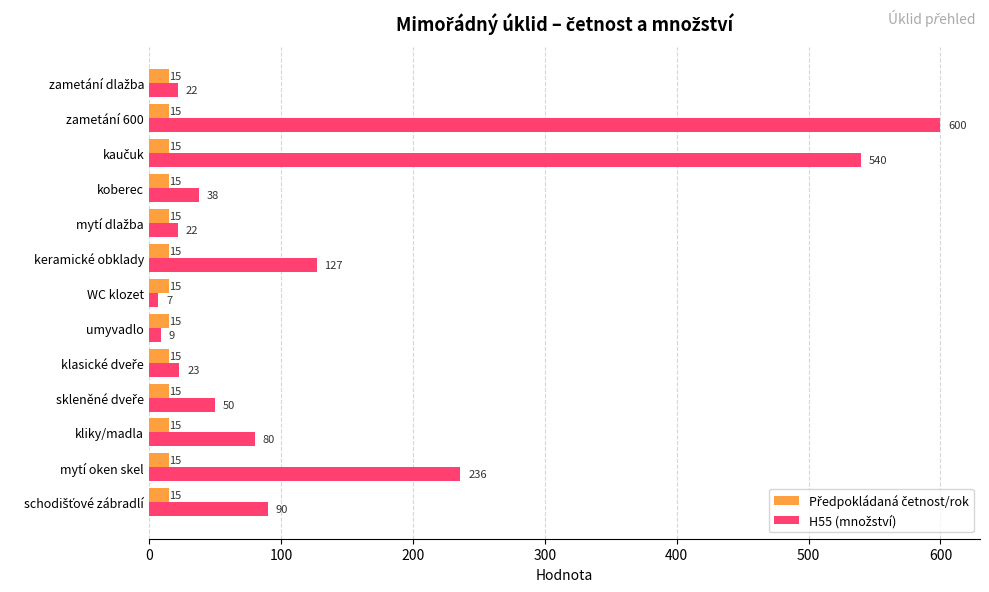

At which category is the sum across all series the highest?

zametání 600